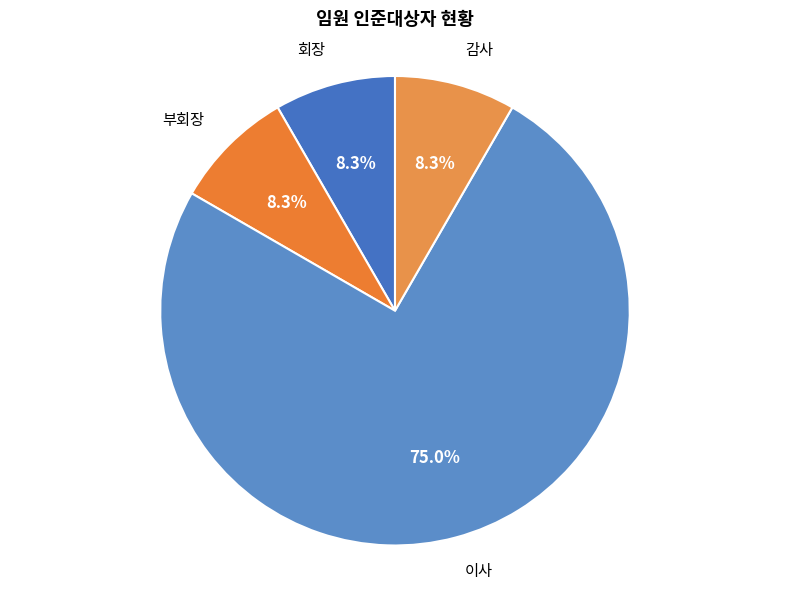

Does 부회장 represent more than half of the total?

No